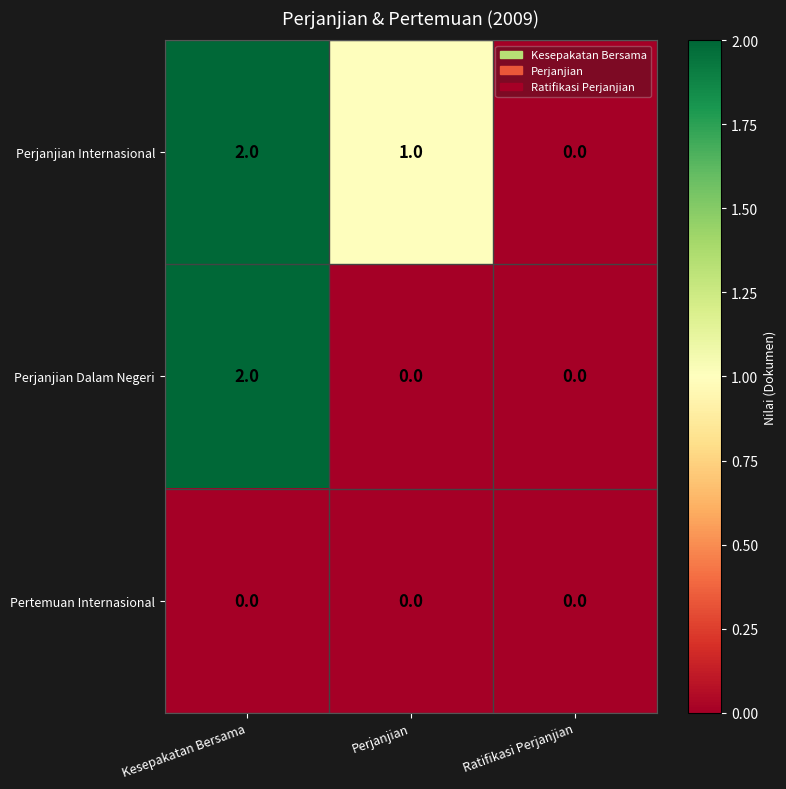

At which label does Perjanjian Internasional first exceed 1?

Kesepakatan Bersama